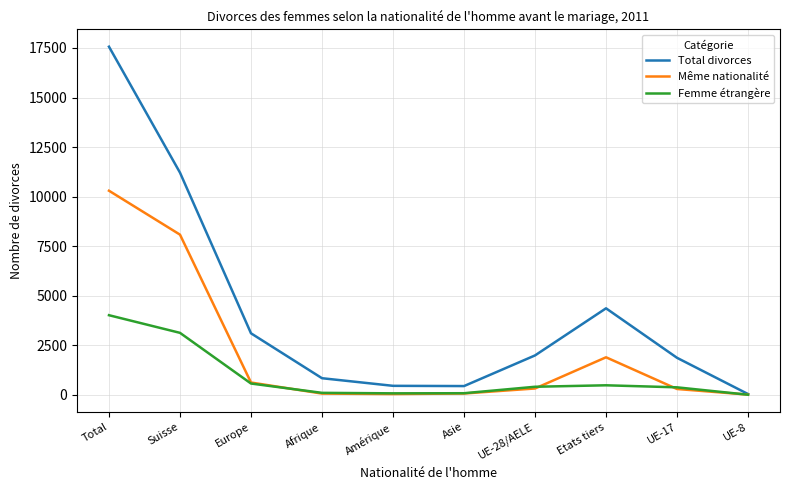

Where is Total divorces nearest to the value 8803?

Suisse